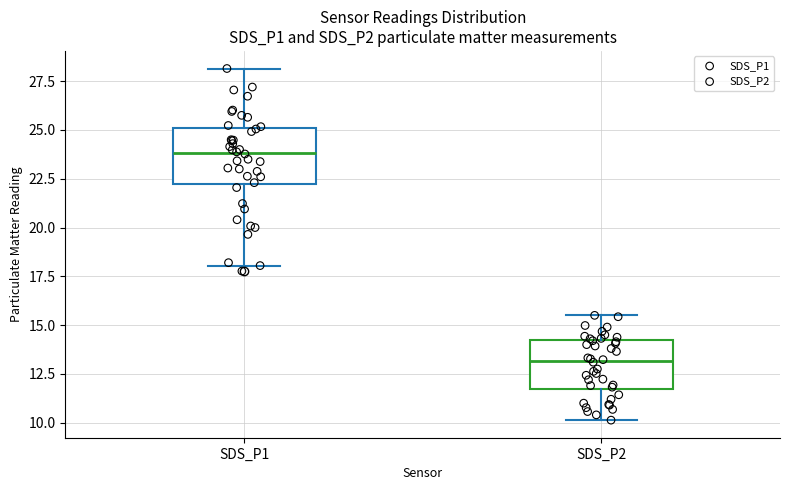

Which box has the highest median line?

SDS_P1